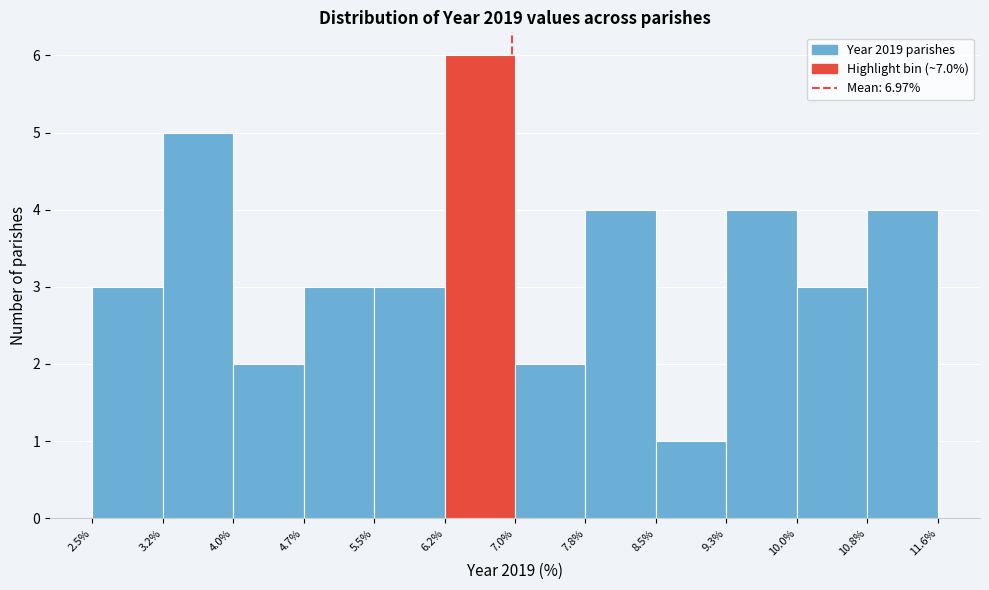

Reading left to right, list every bar in this chart as the range it spans on the x-axis followed by its height. The values are not printed on the chart, so give them approximately, as read against the axis.

2.5% to 3.2%: 3
3.2% to 4.0%: 5
4.0% to 4.7%: 2
4.7% to 5.5%: 3
5.5% to 6.2%: 3
6.2% to 7.0%: 6
7.0% to 7.8%: 2
7.8% to 8.5%: 4
8.5% to 9.3%: 1
9.3% to 10.0%: 4
10.0% to 10.8%: 3
10.8% to 11.6%: 4